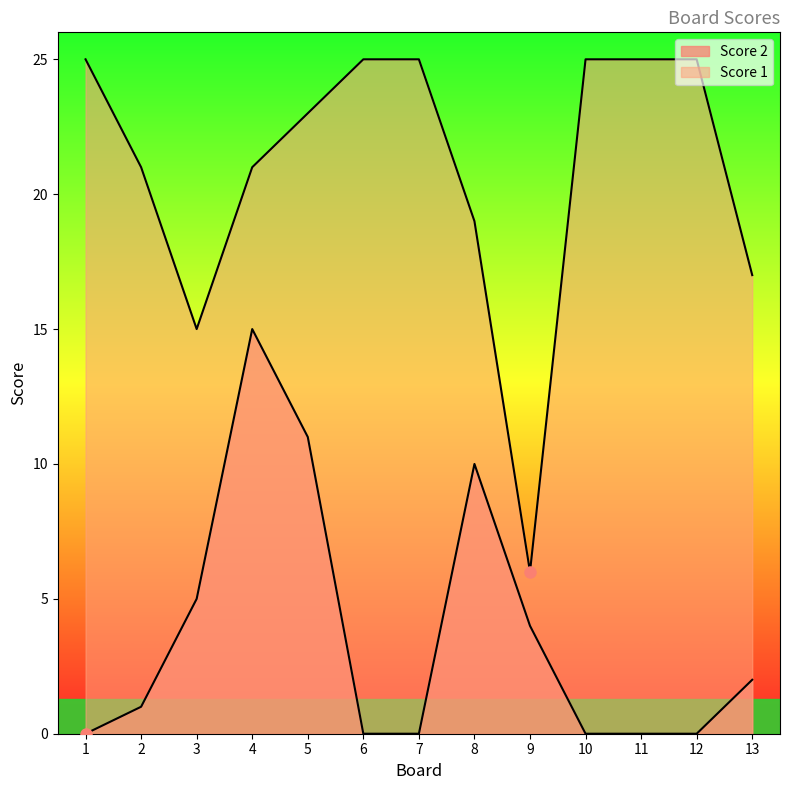

How many interior local peaks does the Score 2 series have?

2